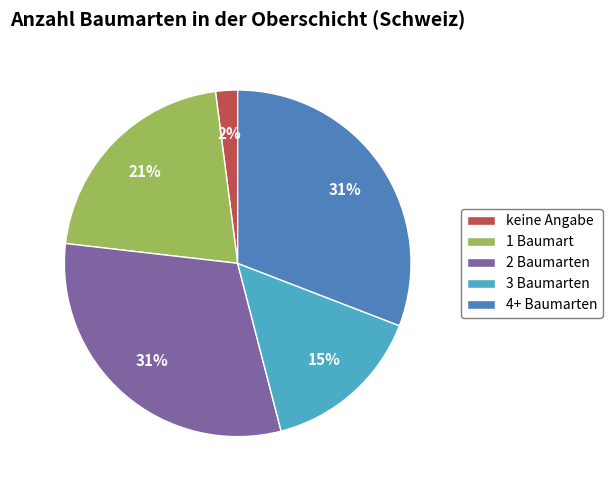

The 4+ Baumarten slice represents 31% of the pie. True or false?

True